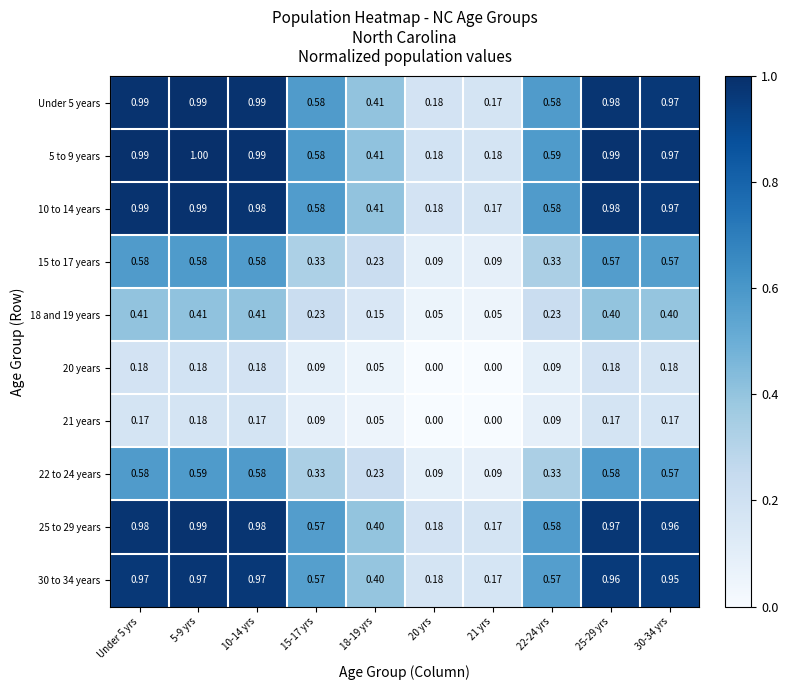

Is the value of 10 to 14 years at 20 yrs greater than the value of 5 to 9 years at Under 5 yrs?

No